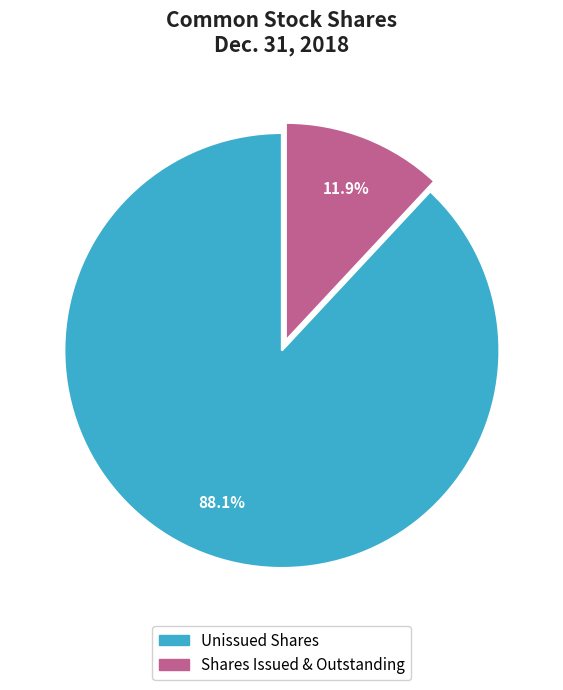

Is there any slice that represents more than half of the pie?

Yes